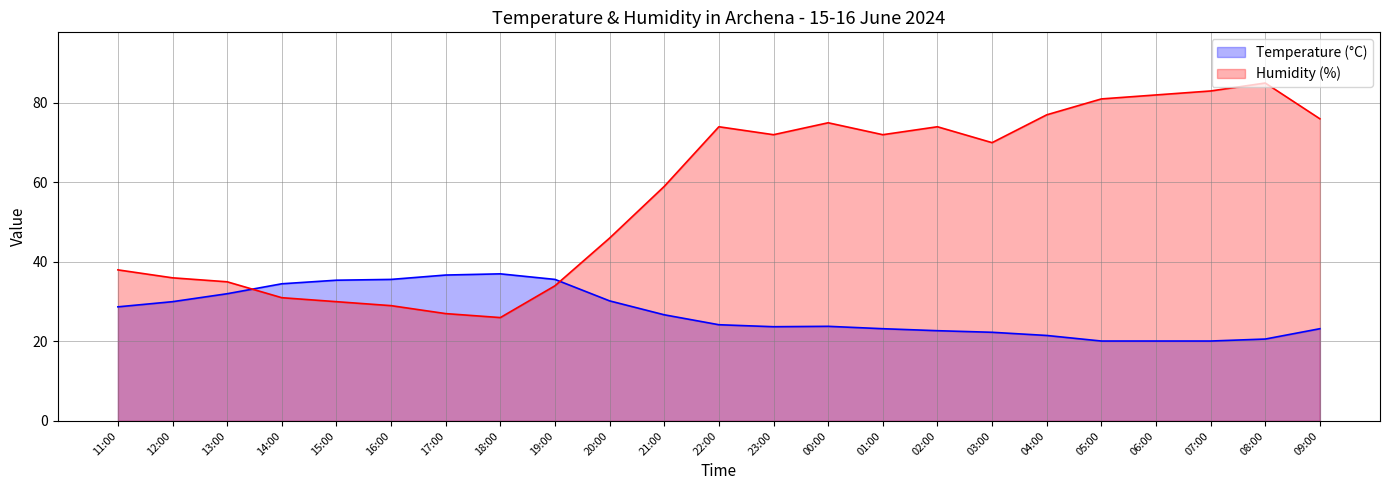

The value of Temperature (°C) at 04:00 is 21.5. True or false?

True